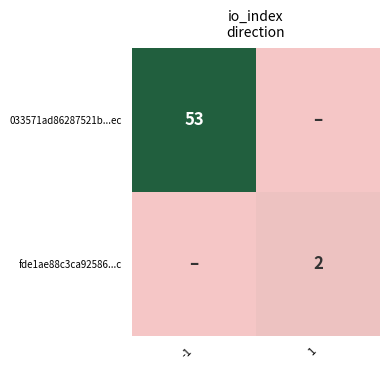

The value of fde1ae88c3ca92586...c at 1 is 2. True or false?

True